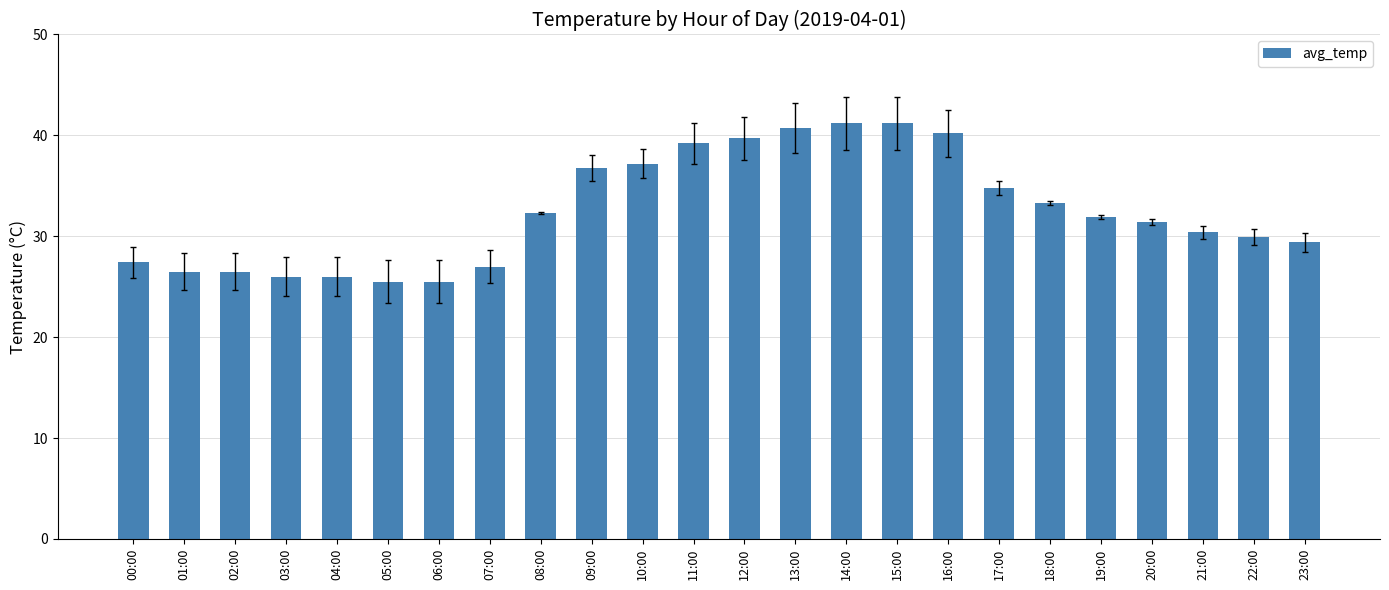

Reading right to left, transcribe all the data shown in this chart.

29.4	29.9	30.4	31.4	31.9	33.3	34.8	40.2	41.2	41.2	40.7	39.7	39.2	37.2	36.8	32.3	27.0	25.5	25.5	26.0	26.0	26.5	26.5	27.4